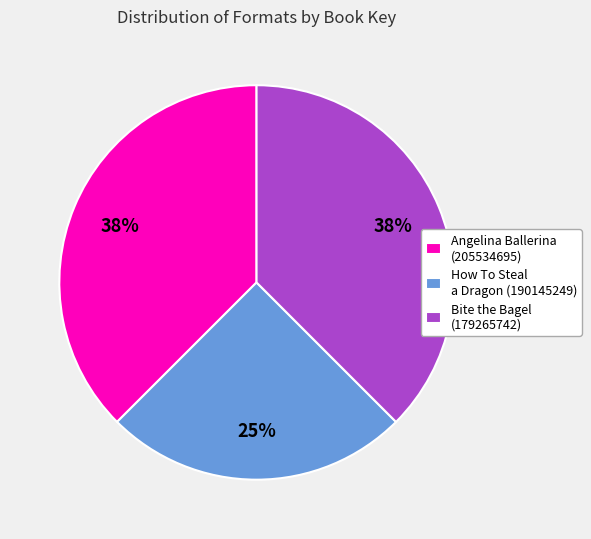

Which has a higher value, Angelina Ballerina (205534695) or How To Steal a Dragon (190145249)?

Angelina Ballerina (205534695)